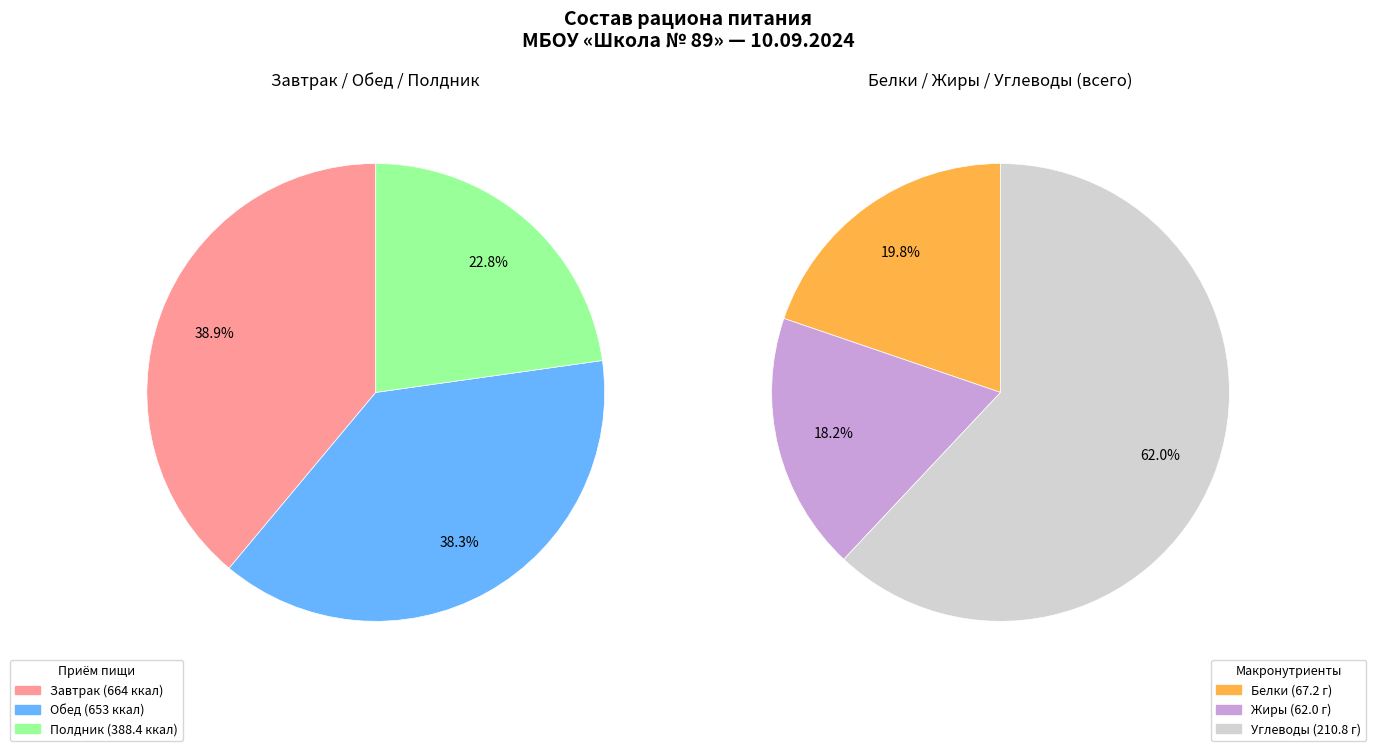

Does Полдник represent more than half of the total?

No